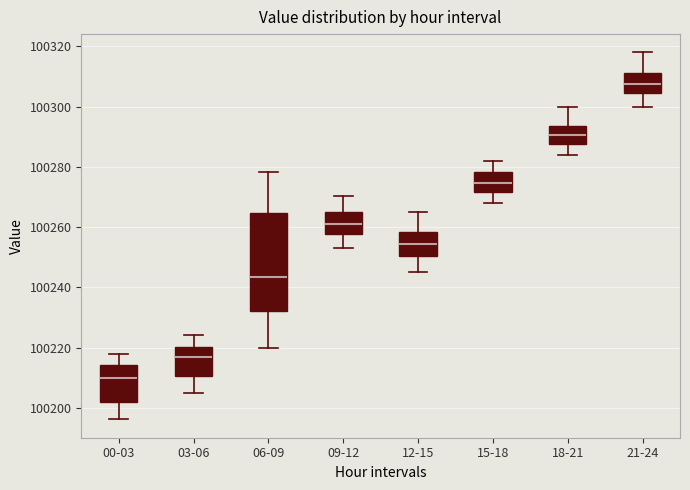

Which box's median line is the highest?

21-24